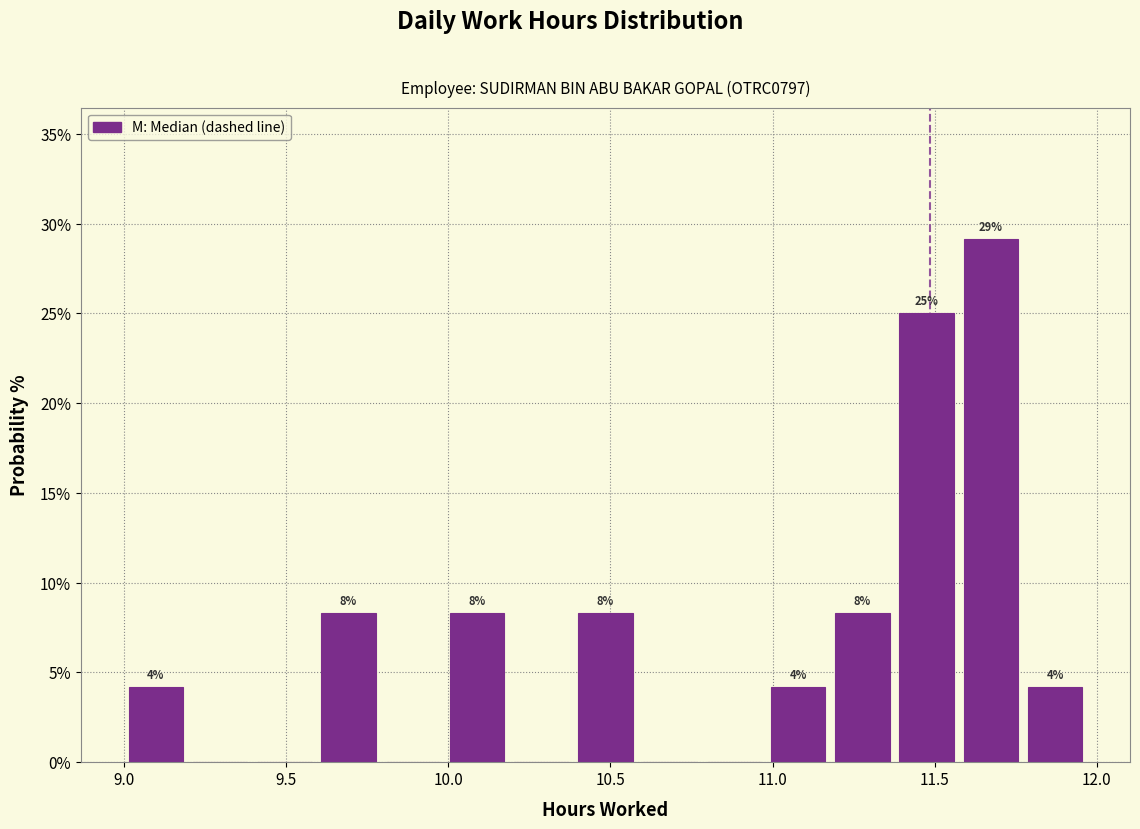

Read against the x-axis, roughly where is the centre of the tallest bar?

11.65